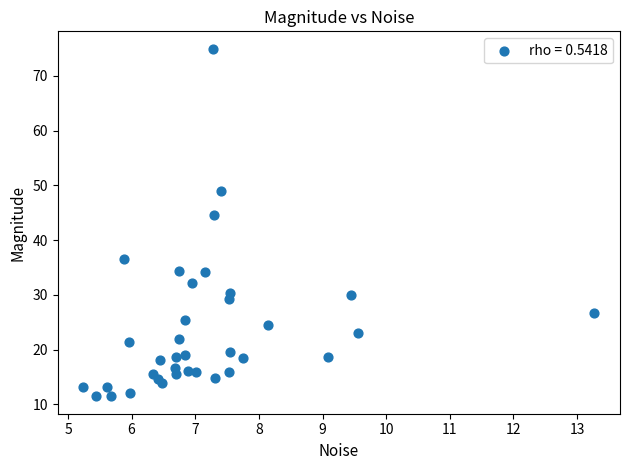

What is the range of Y values (max minus min)?

63.5